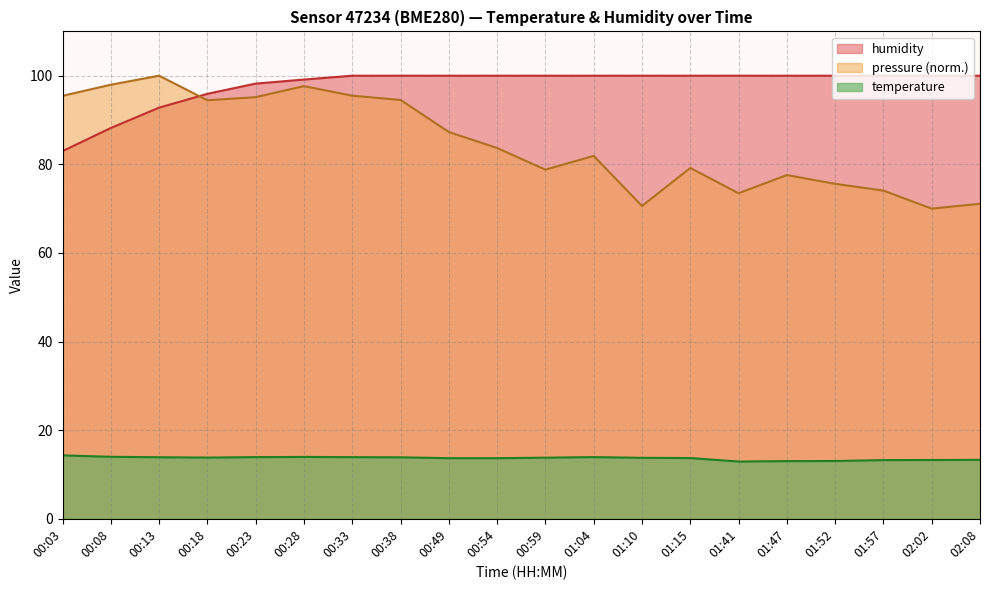

Does the chart display data point markers on the line(s)?

No